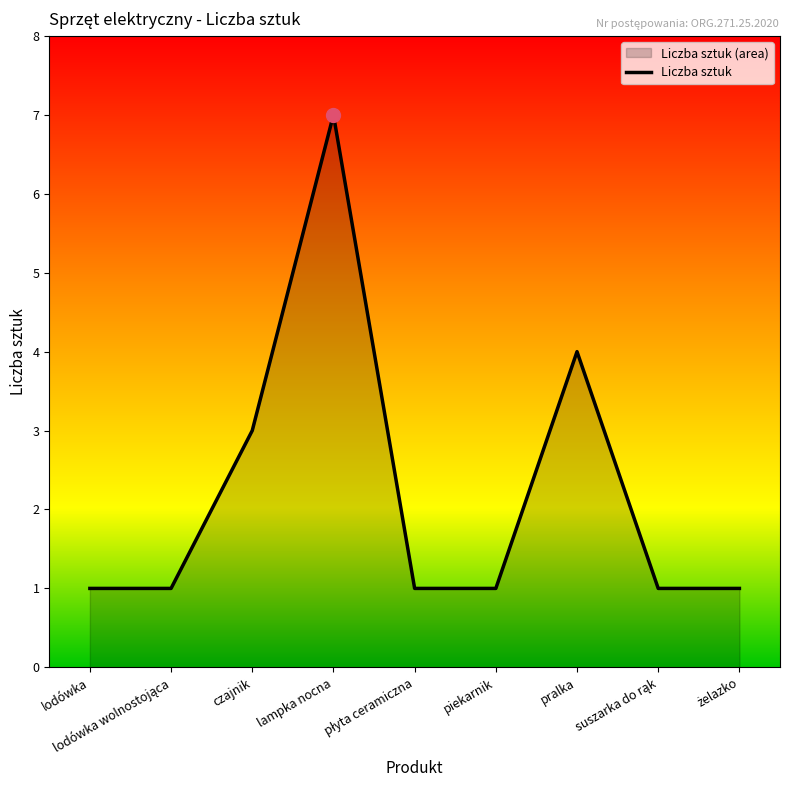

True or false: the data shows 1 at płyta ceramiczna.

True